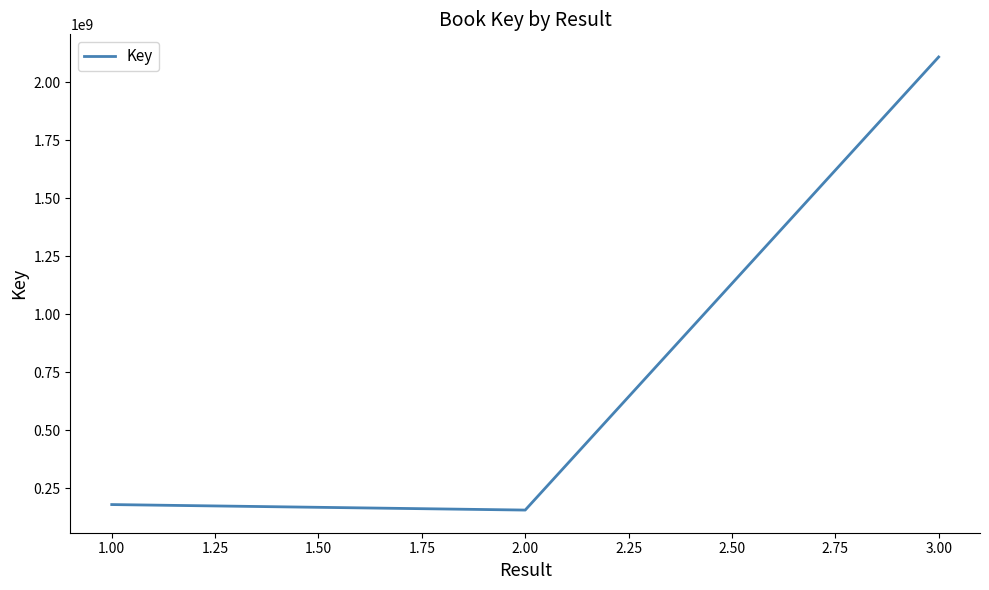

How many distinct data groups are displayed?

1